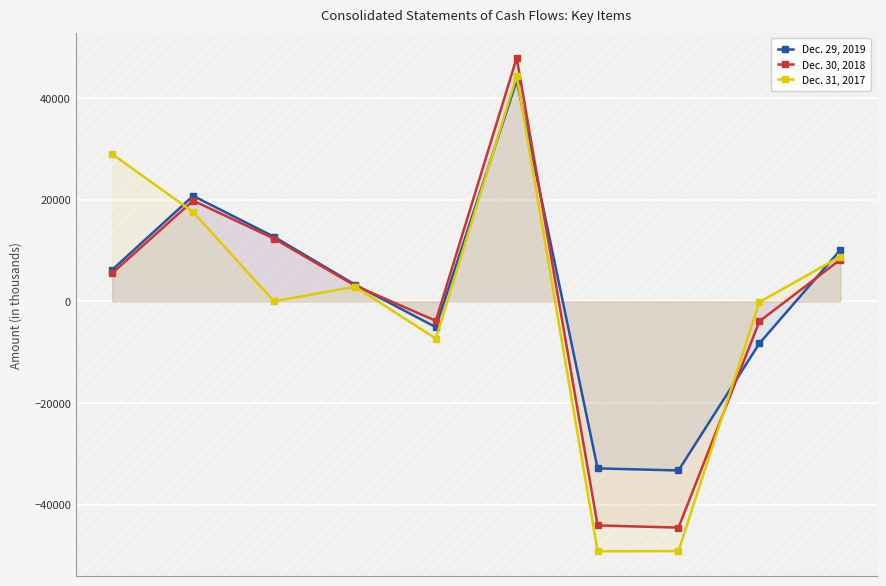

At how many categories does at least one series exceed -37303?

10